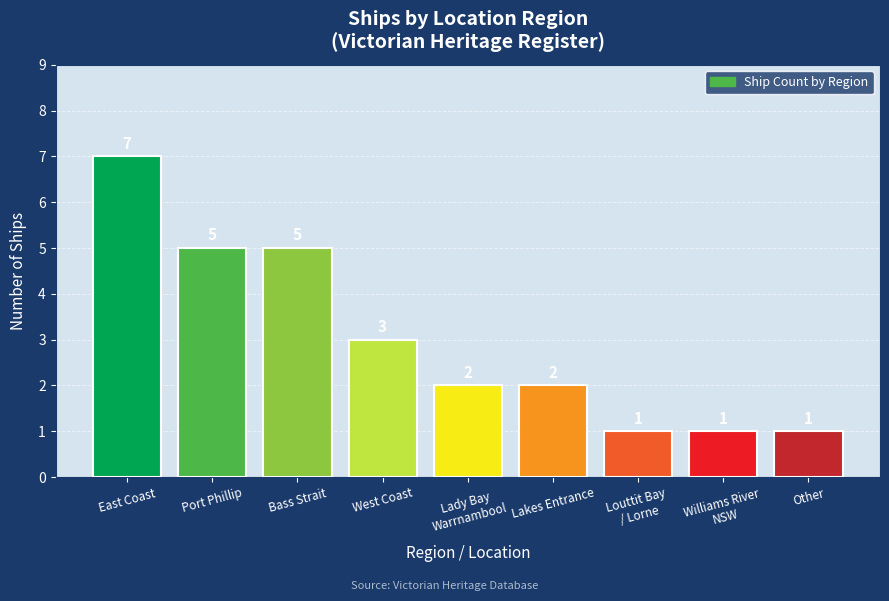

Reading left to right, what are all the values shown in this chart?

7	5	5	3	2	2	1	1	1